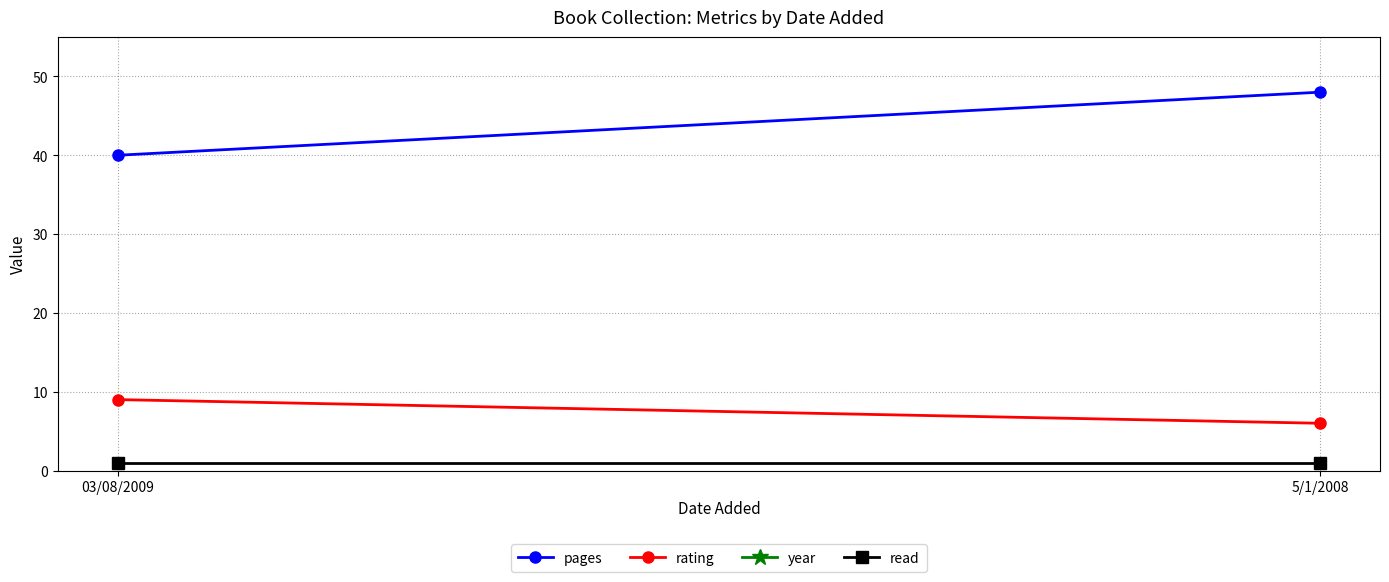

The pages series shows 40 at 03/08/2009. True or false?

True